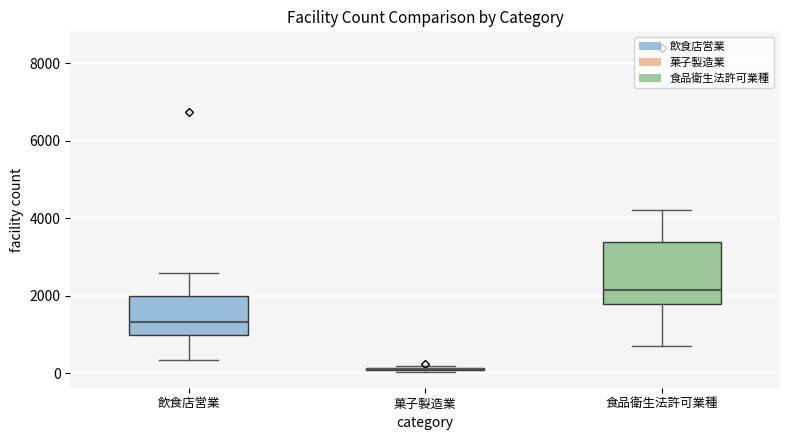

Reading left to right, transcribe this box plot: for each box, give where its median line is, the range the box spans, and where its two whiskers end, as read against the y-axis. The values are not printed on the chart, so give them approximately, as read against the axis.

飲食店営業: median 1400, box 1000 to 2000, whiskers 400 to 2600
菓子製造業: box collapsed to a line at 200, whiskers 0 to 200
食品衛生法許可業種: median 2200, box 1800 to 3400, whiskers 800 to 4200